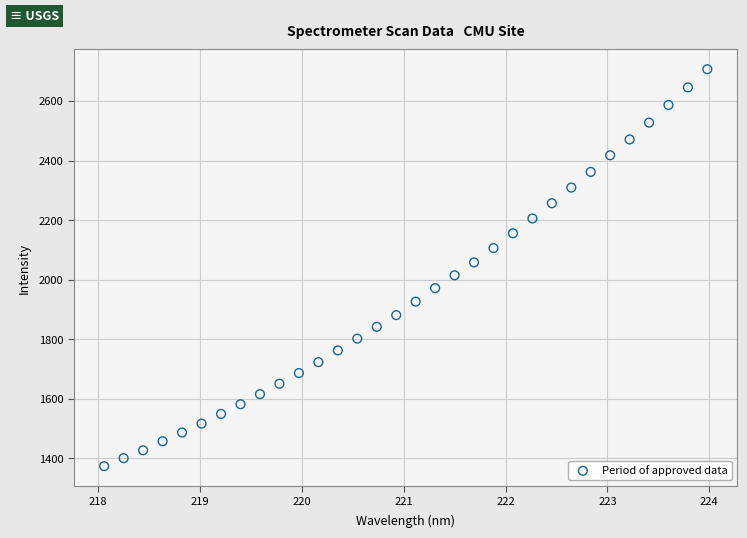

What is the range of Y values (max minus min)?

1332.6